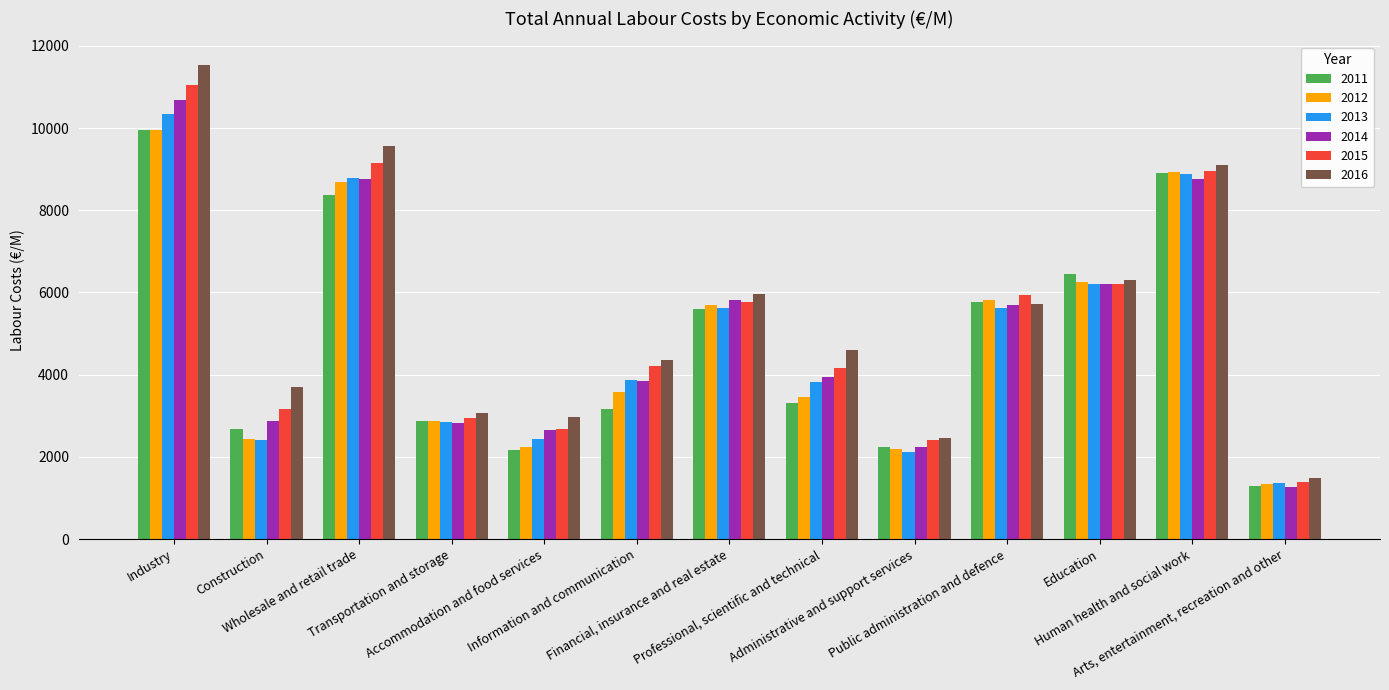

True or false: 2016 has a value of 5967.1 at Financial, insurance and real estate.

True